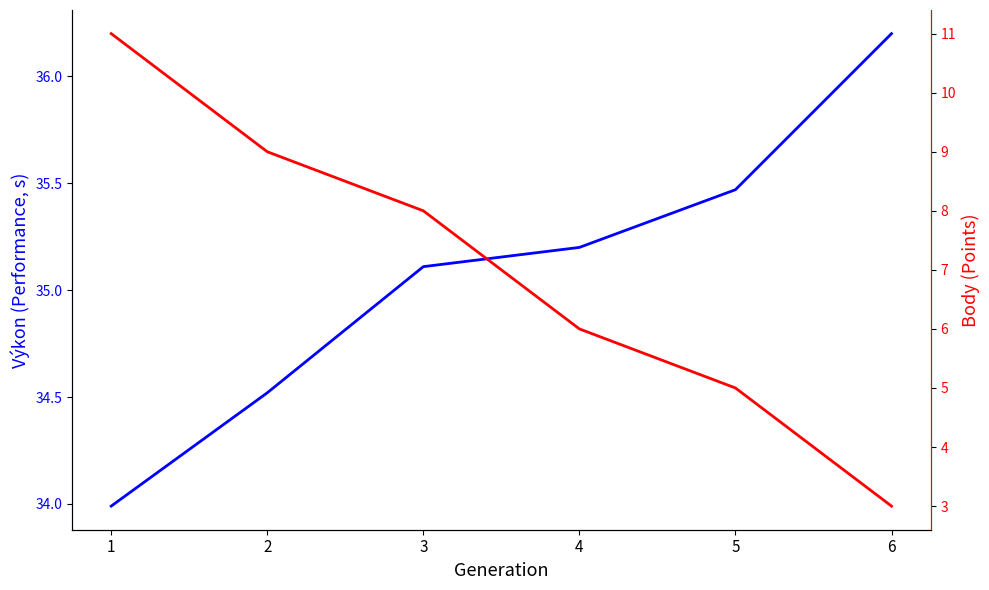

Rank the categories by Body value from lowest to highest.

6, 5, 4, 3, 2, 1